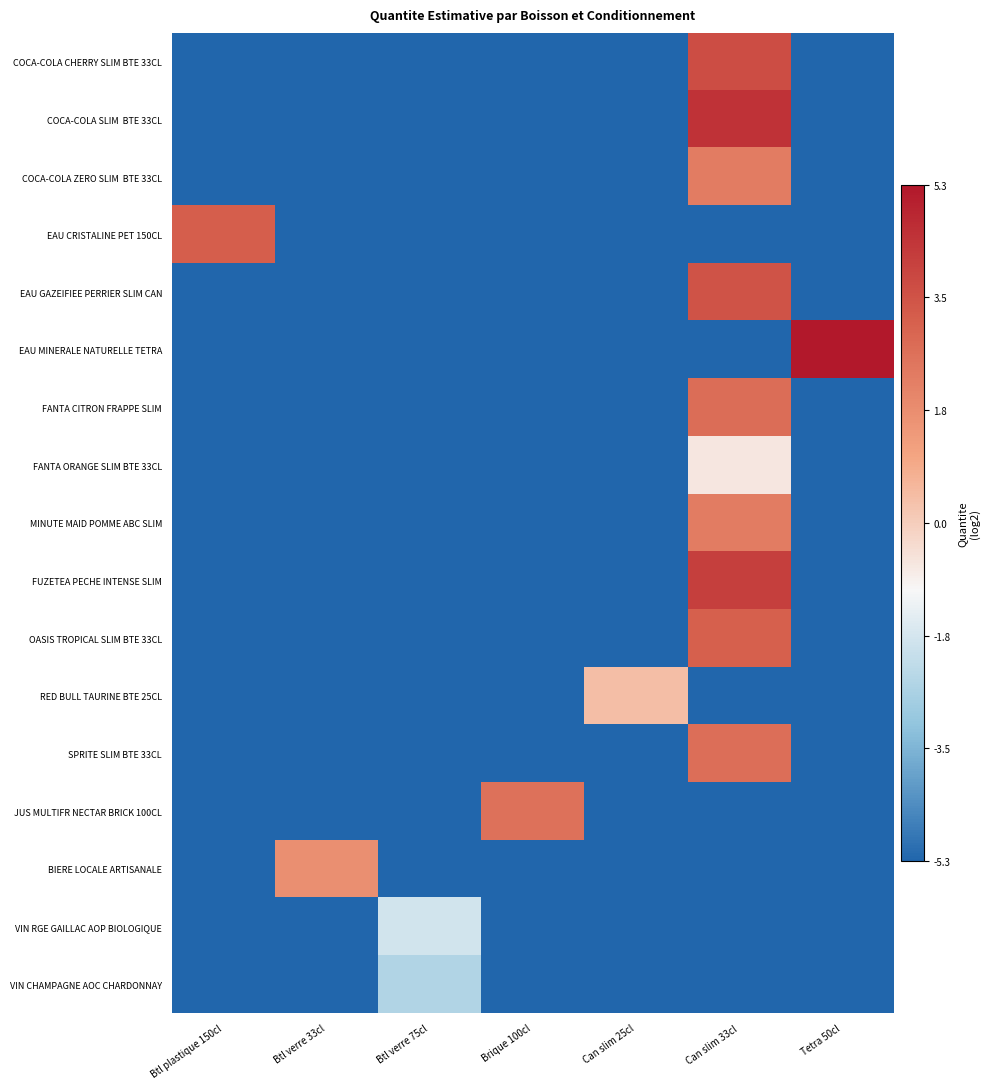

At how many categories does at least one series exceed 0?

6